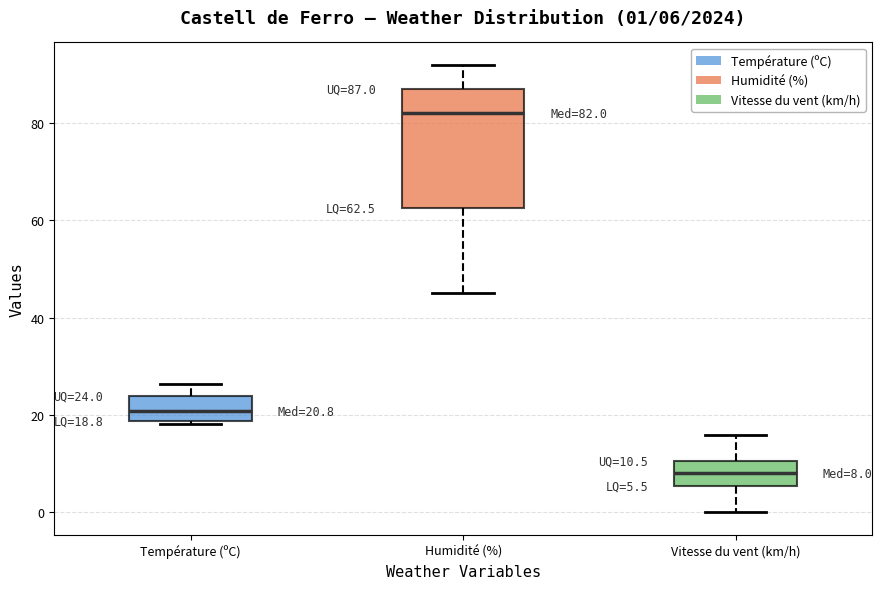

Which box is the tallest, from its lower edge to its upper edge?

Humidité (%)